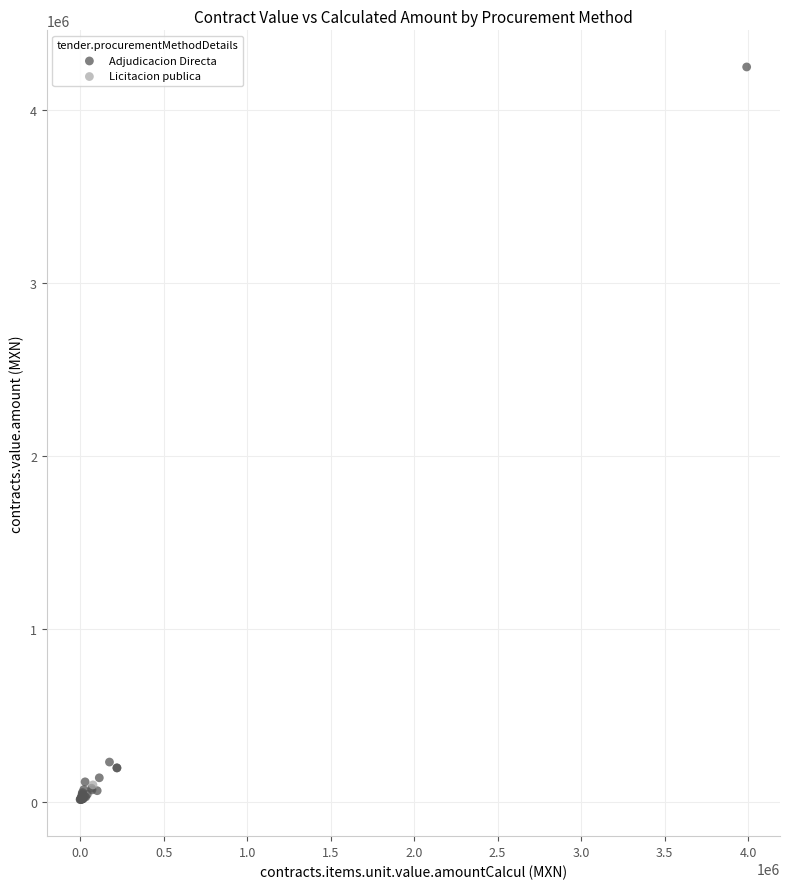

What are all the series names shown in the legend?

Adjudicacion Directa, Licitacion publica